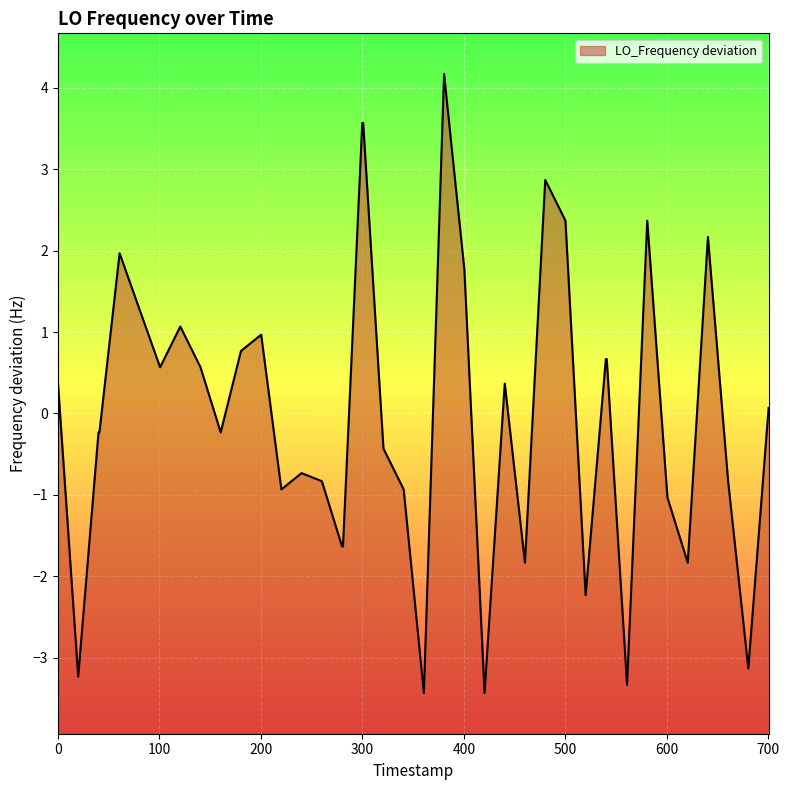

Does the chart display data point markers on the line(s)?

No